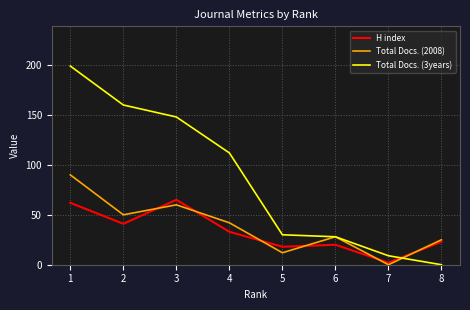

At 1, list the series in order from largest to smallest.

Total Docs. (3years), Total Docs. (2008), H index